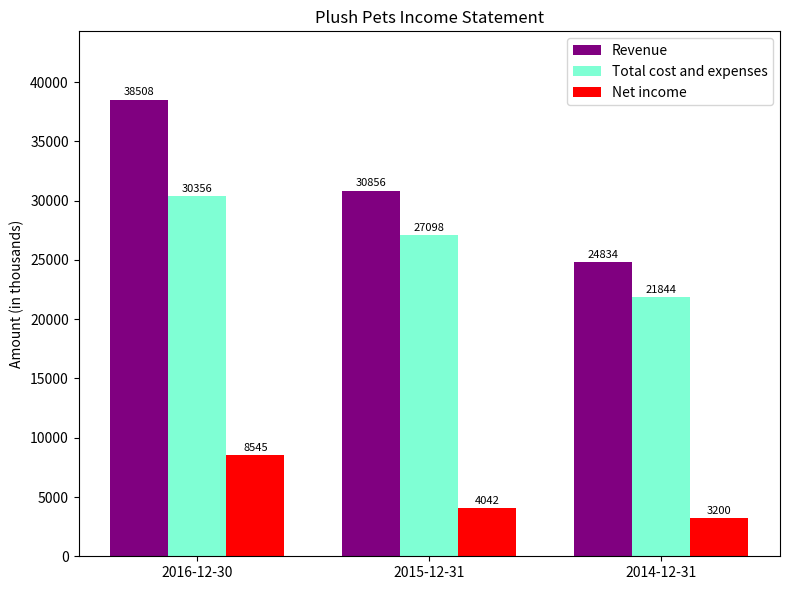

At 2015-12-31, list the series in order from largest to smallest.

Revenue, Total cost and expenses, Net income